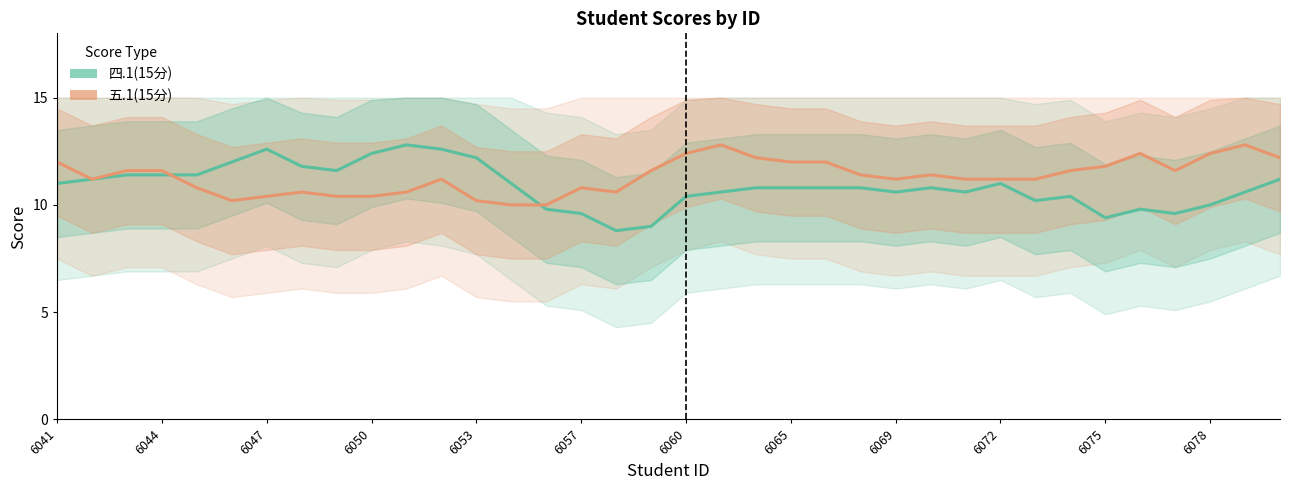

What is the minimum value for 五.1(15分)?

10.0